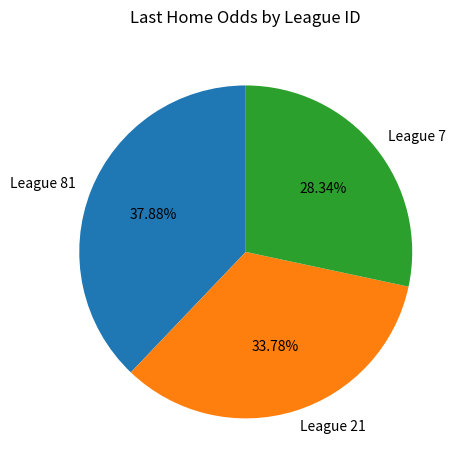

Does League 81 represent more than half of the total?

No